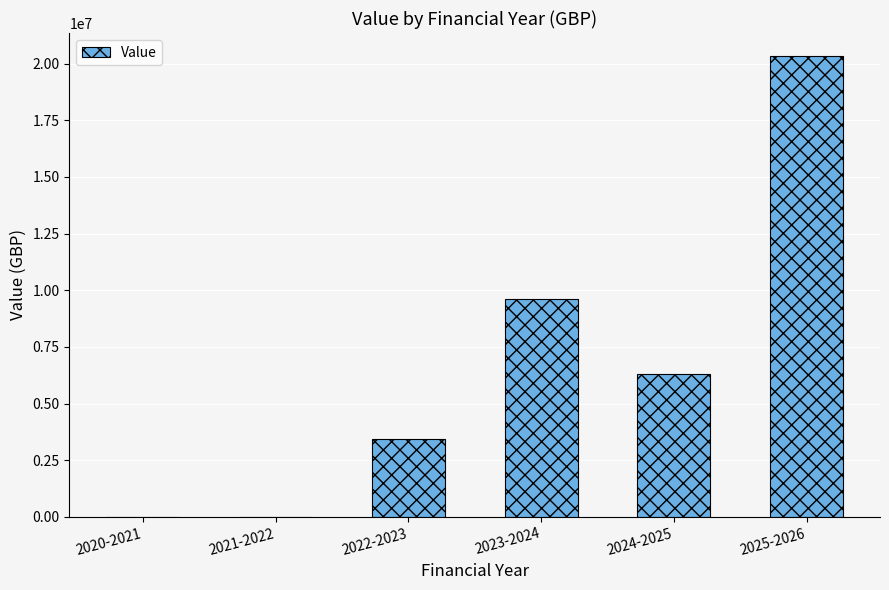

At which label is the value closest to 10165283?

2023-2024